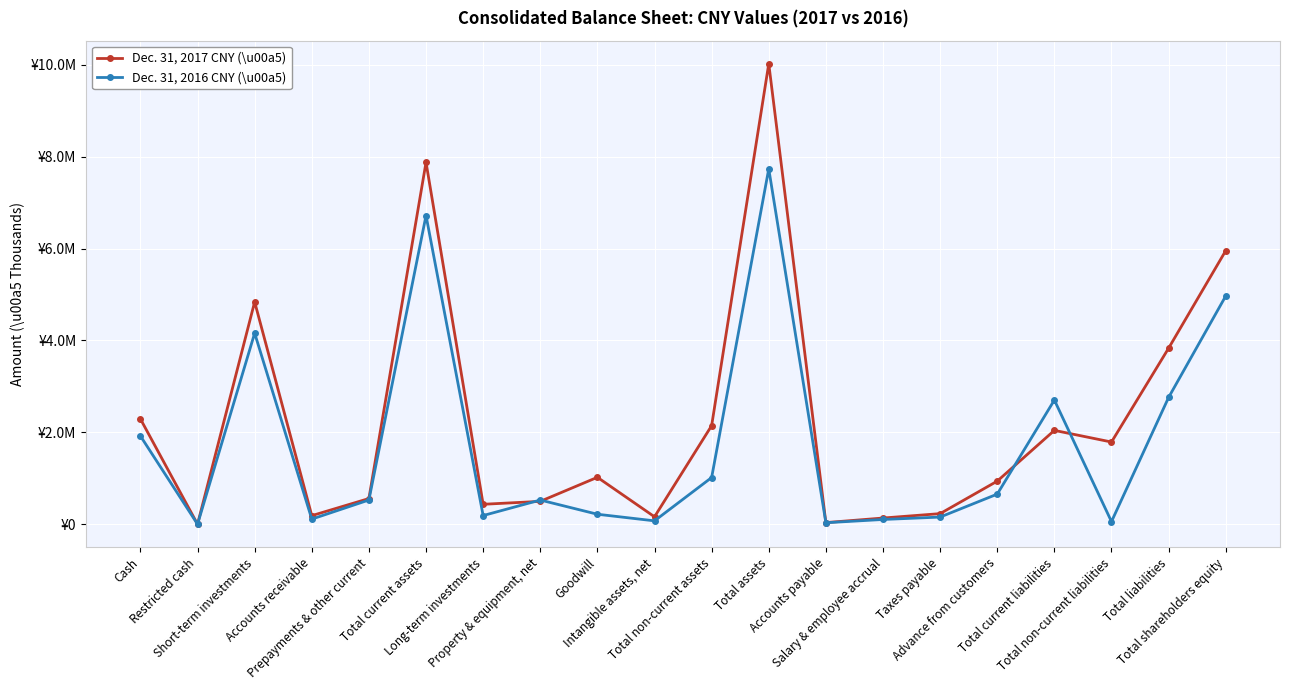

What are all the series names shown in the legend?

Dec. 31, 2017 CNY (\u00a5), Dec. 31, 2016 CNY (\u00a5)